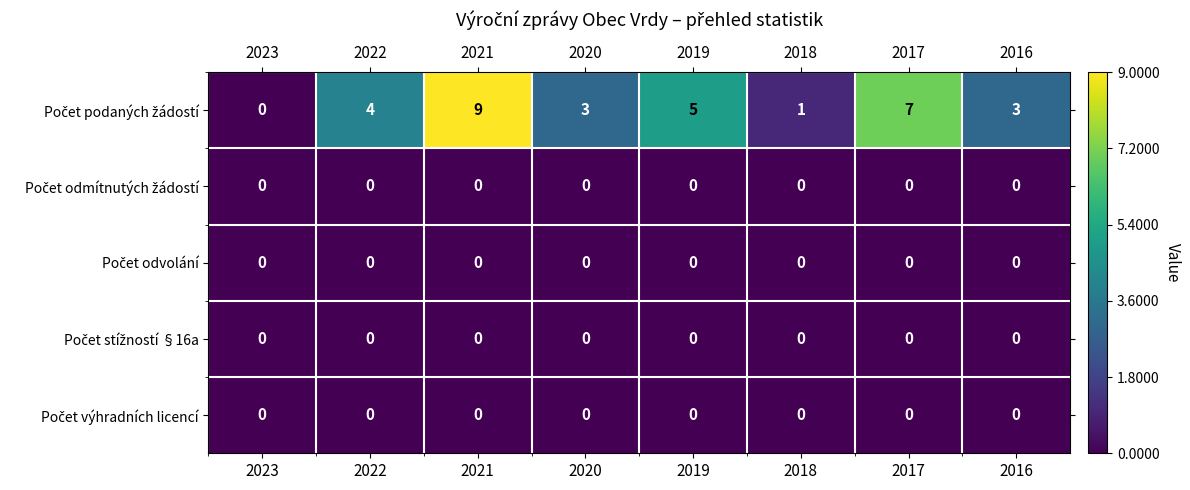

What is the greatest value displayed?

9